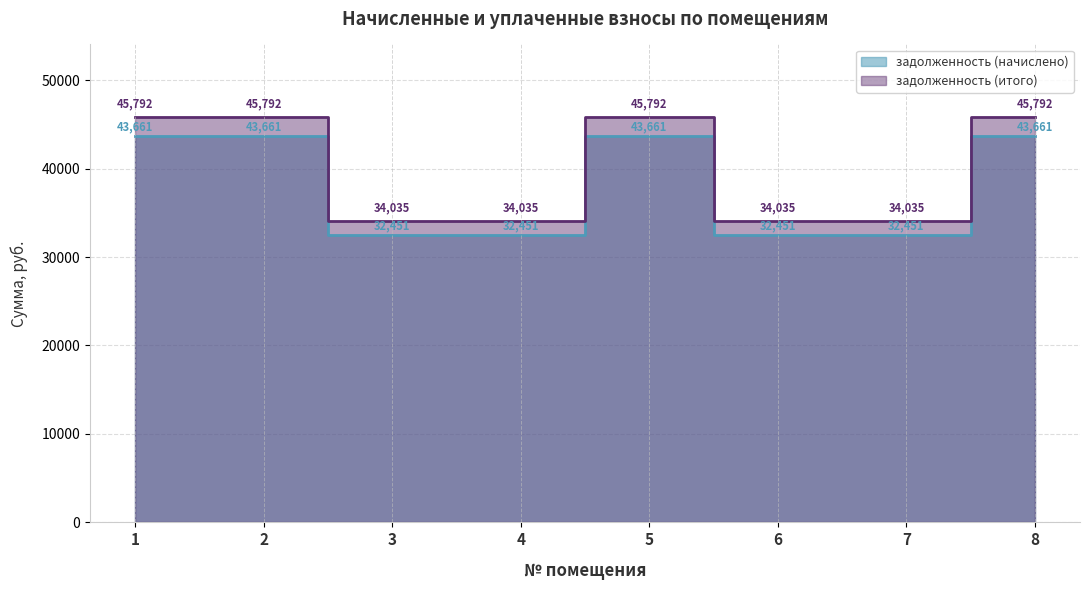

At which label does задолженность (начислено) reach its minimum?

3